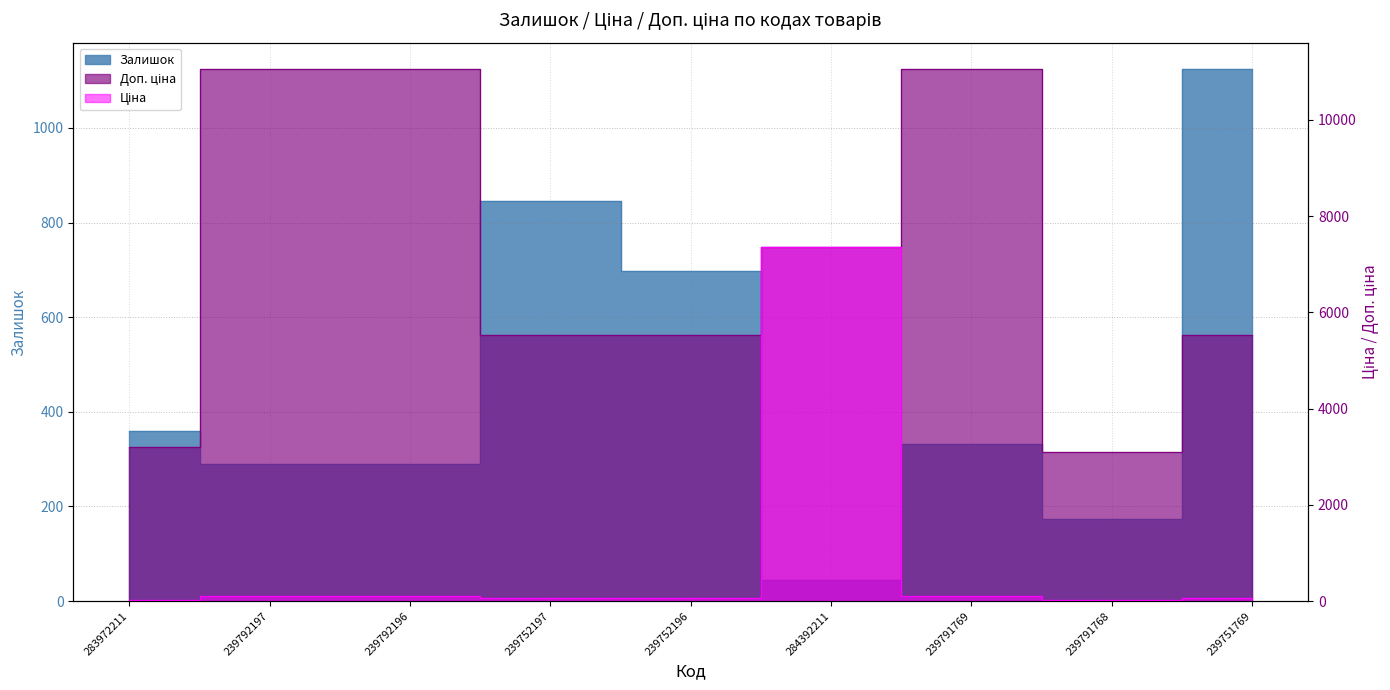

True or false: Доп. ціна and Залишок intersect in this chart.

False